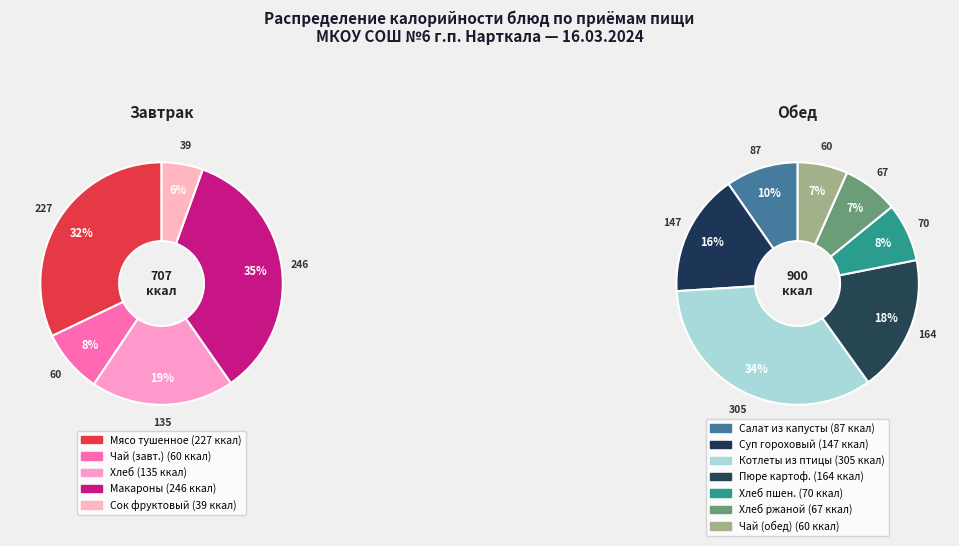

What is the smallest slice in the pie chart?

Сок фруктовый